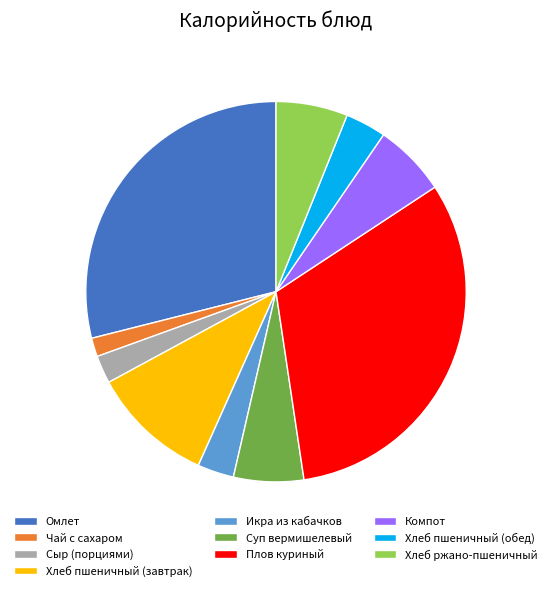

The Омлет slice represents 23% of the pie. True or false?

False